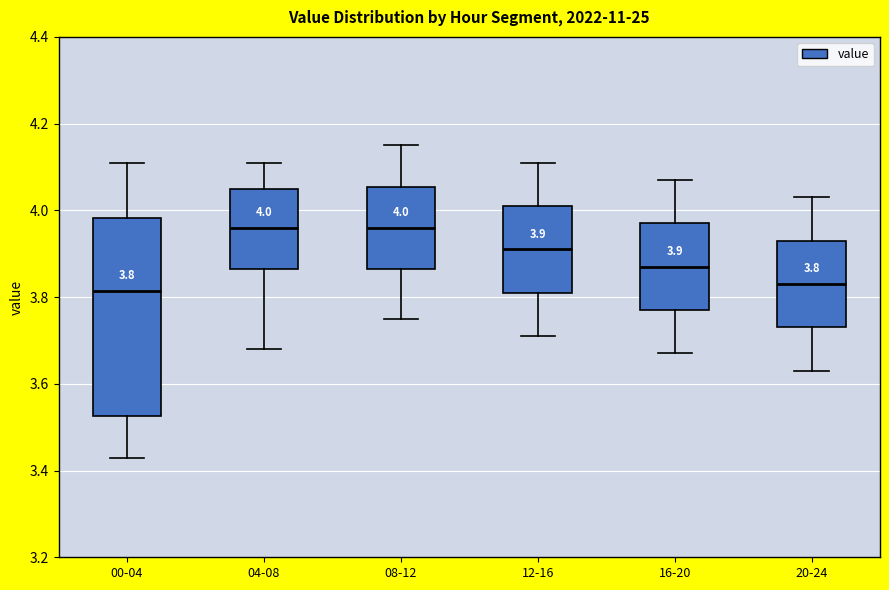

Comparing the boxes themselves (not the whiskers), which one is the tallest?

00-04